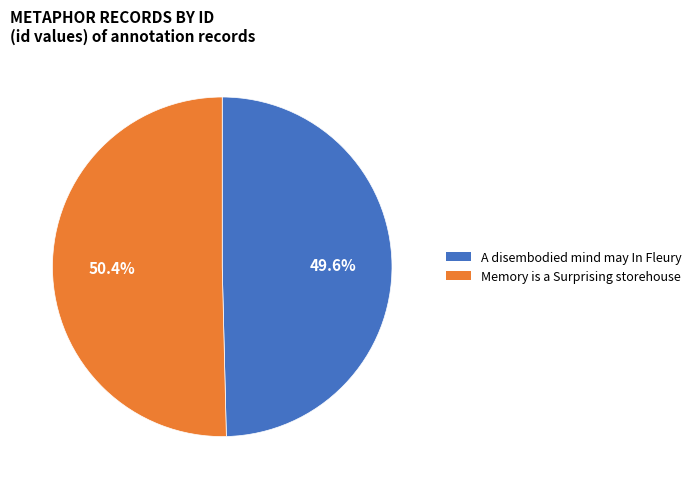

Between A disembodied mind may In Fleury and Memory is a Surprising storehouse, which is larger?

Memory is a Surprising storehouse